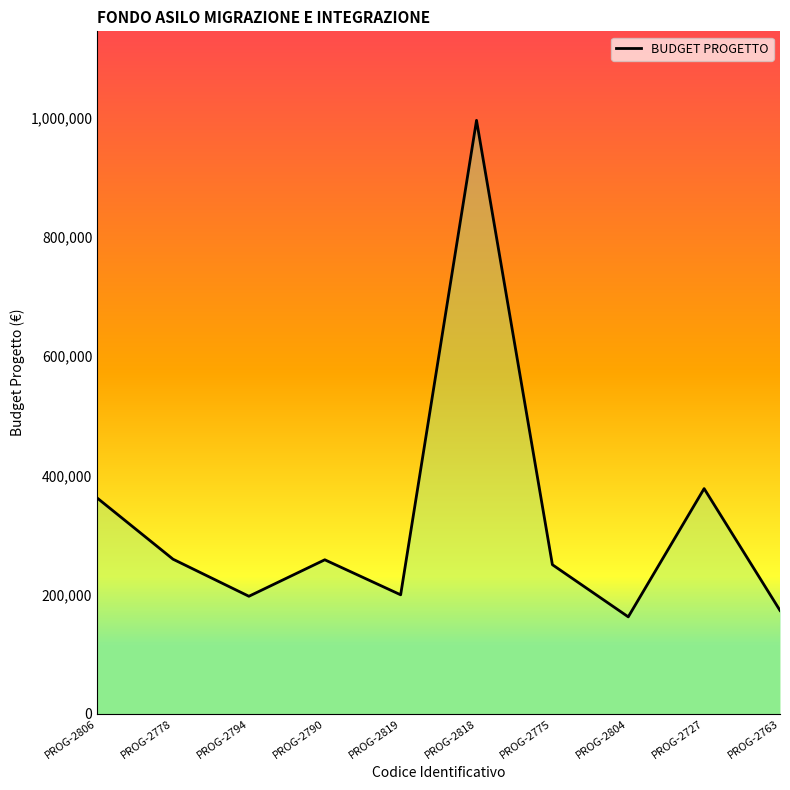

Rank the categories by value from highest to lowest.

PROG-2818, PROG-2727, PROG-2806, PROG-2778, PROG-2790, PROG-2775, PROG-2819, PROG-2794, PROG-2763, PROG-2804